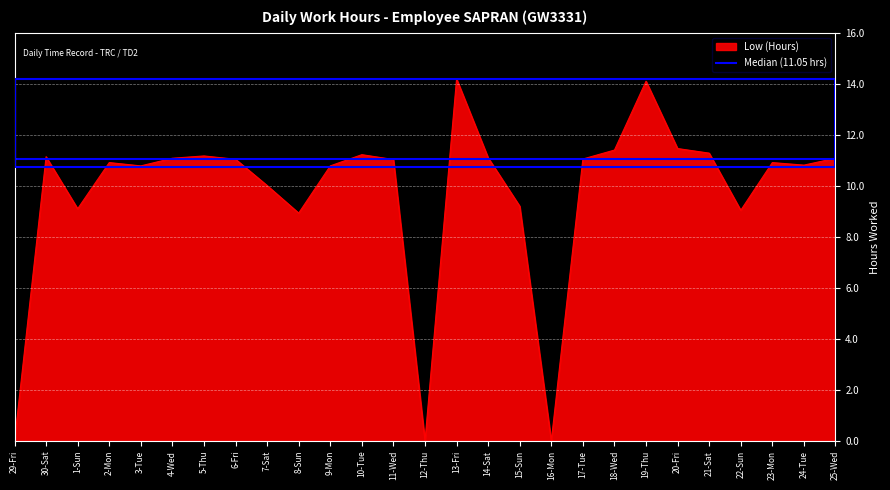

The value at 22-Sun is 5.7. True or false?

False